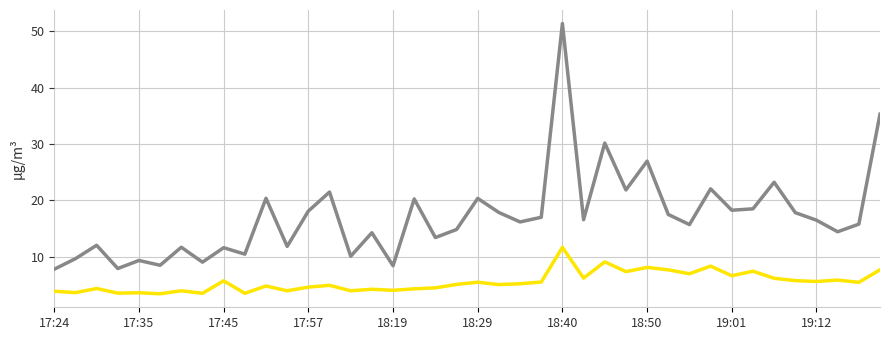

What is the maximum value shown in the chart?

51.4